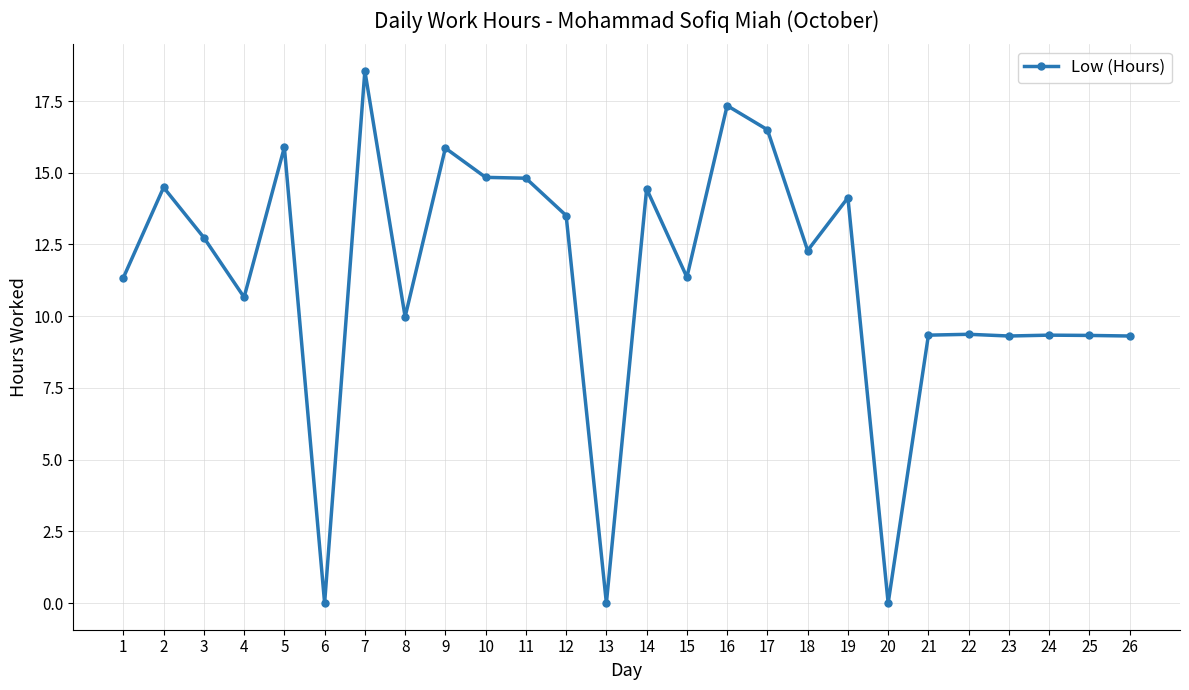

What value does the data have at 5?

15.9